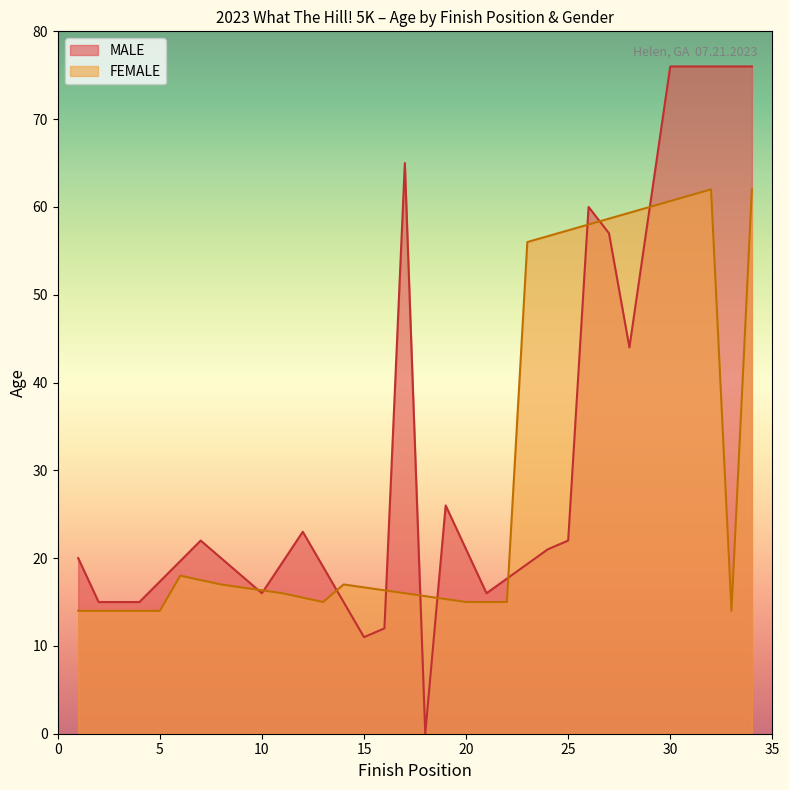

Does the chart display data point markers on the line(s)?

No